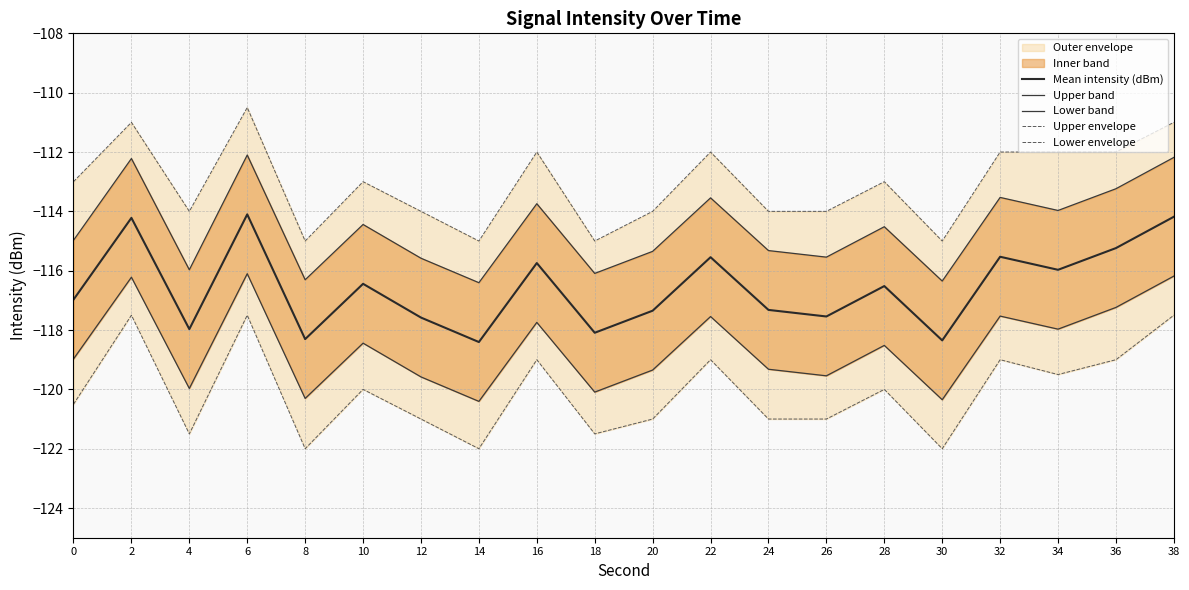

The Lower envelope series shows -178.9 at 28. True or false?

False